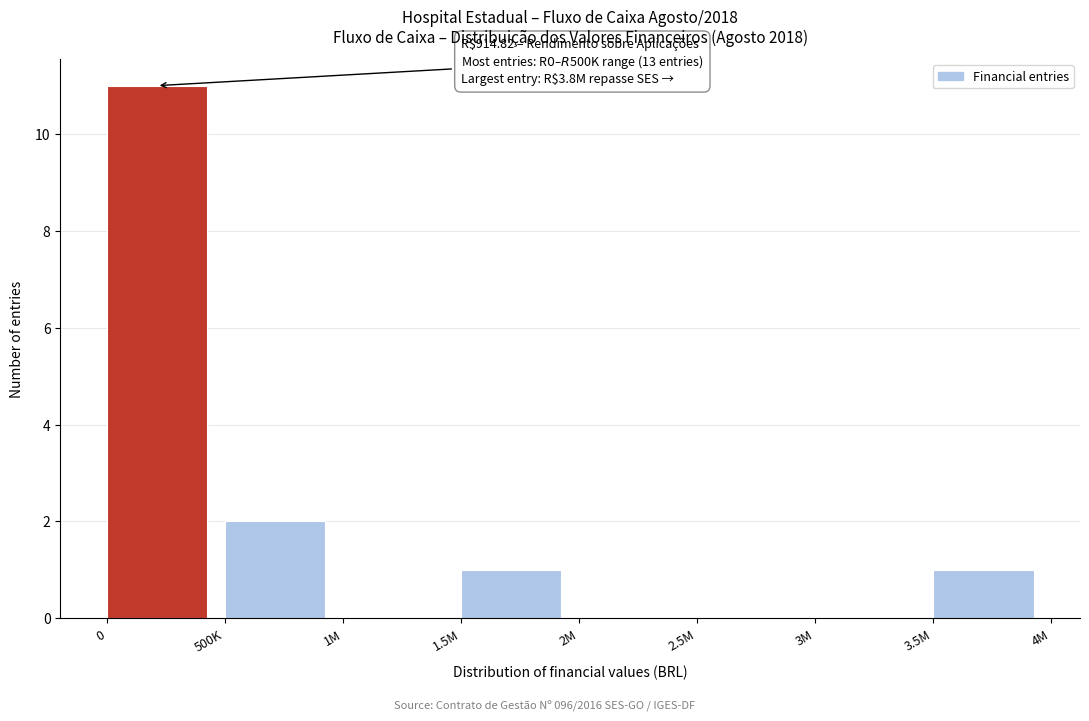

Reading left to right, list all the values displayed in this chart.

0=11	500K=2	1M=0	1.5M=1	2M=0	2.5M=0	3M=0	3.5M=1